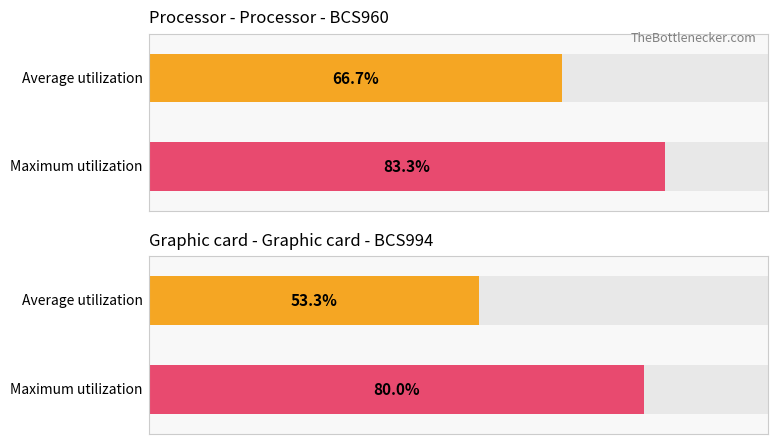

The chart shows a value of 7 at BCS994. True or false?

False